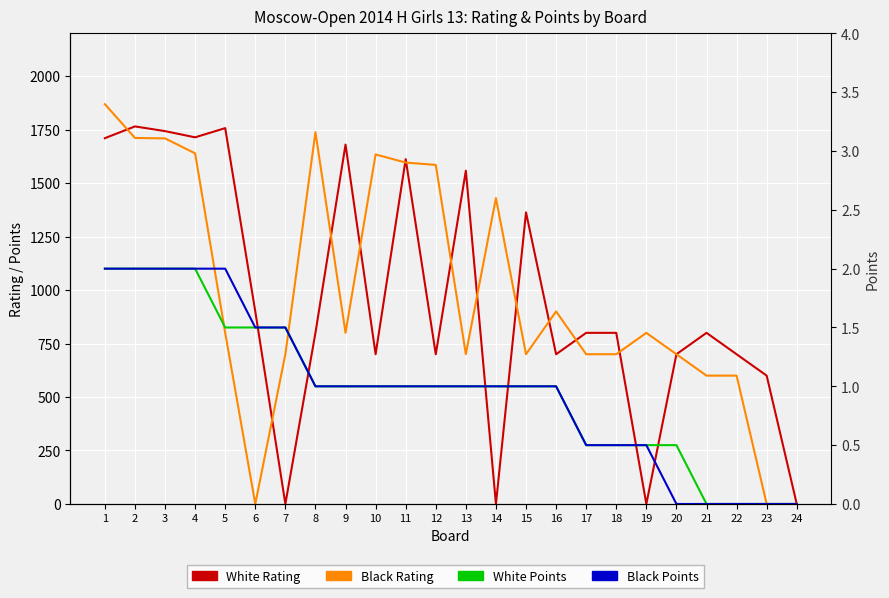

What is the value of the White Rating point at the 12th from the left?

700.0